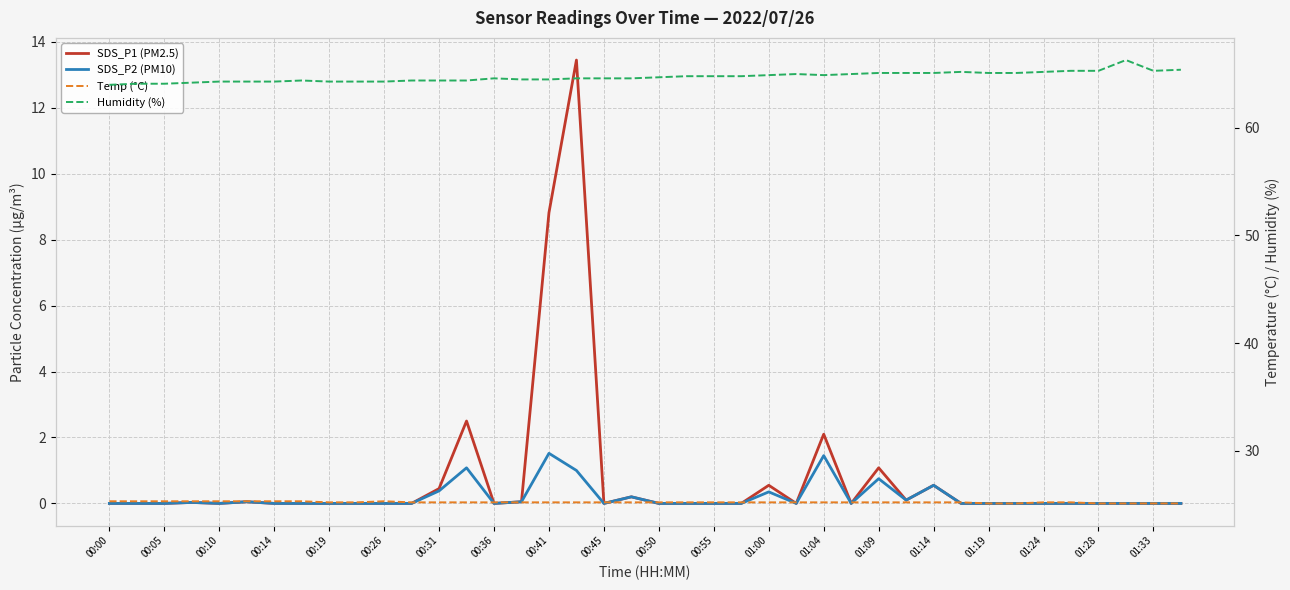

At 39, list the series in order from largest to smallest.

Humidity (%), Temp (°C), SDS_P1 (PM2.5), SDS_P2 (PM10)